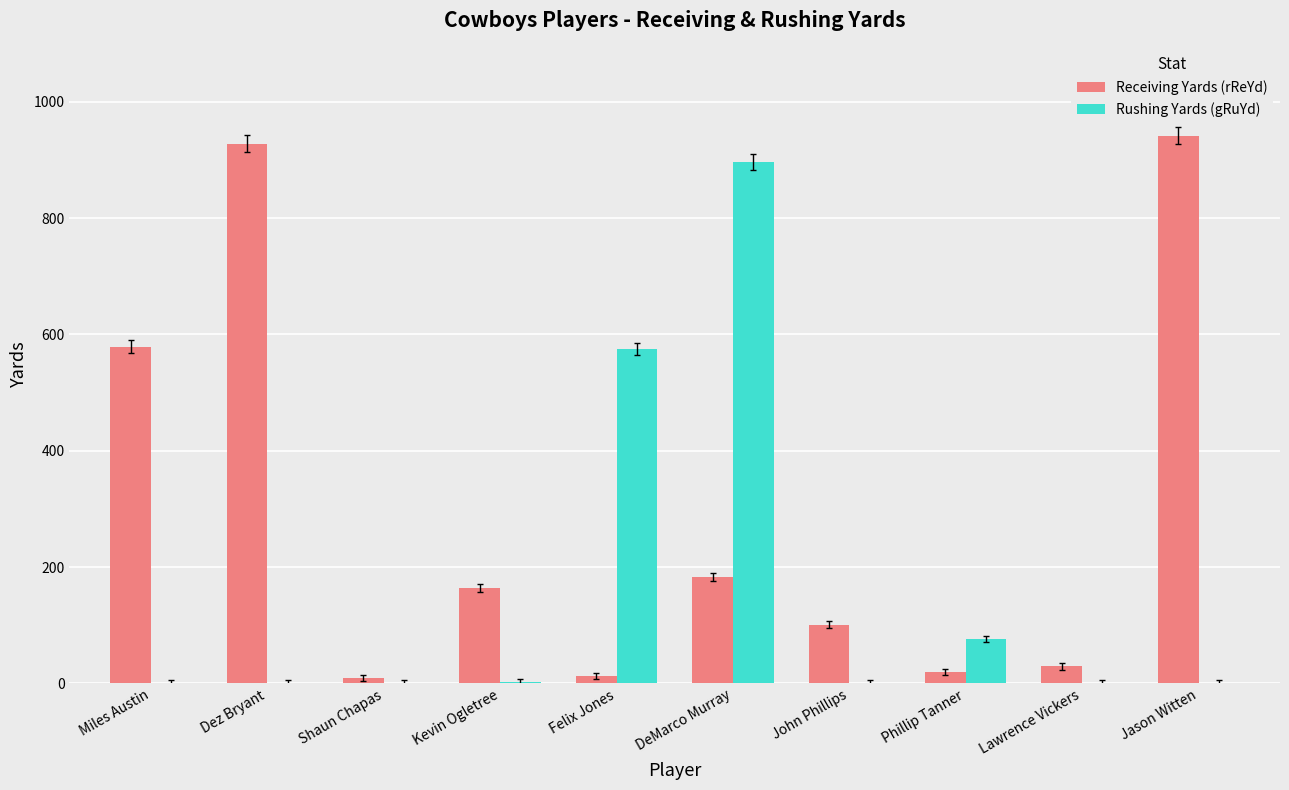

What is the sum of the Rushing Yards (gRuYd) values at Jason Witten and DeMarco Murray?

897